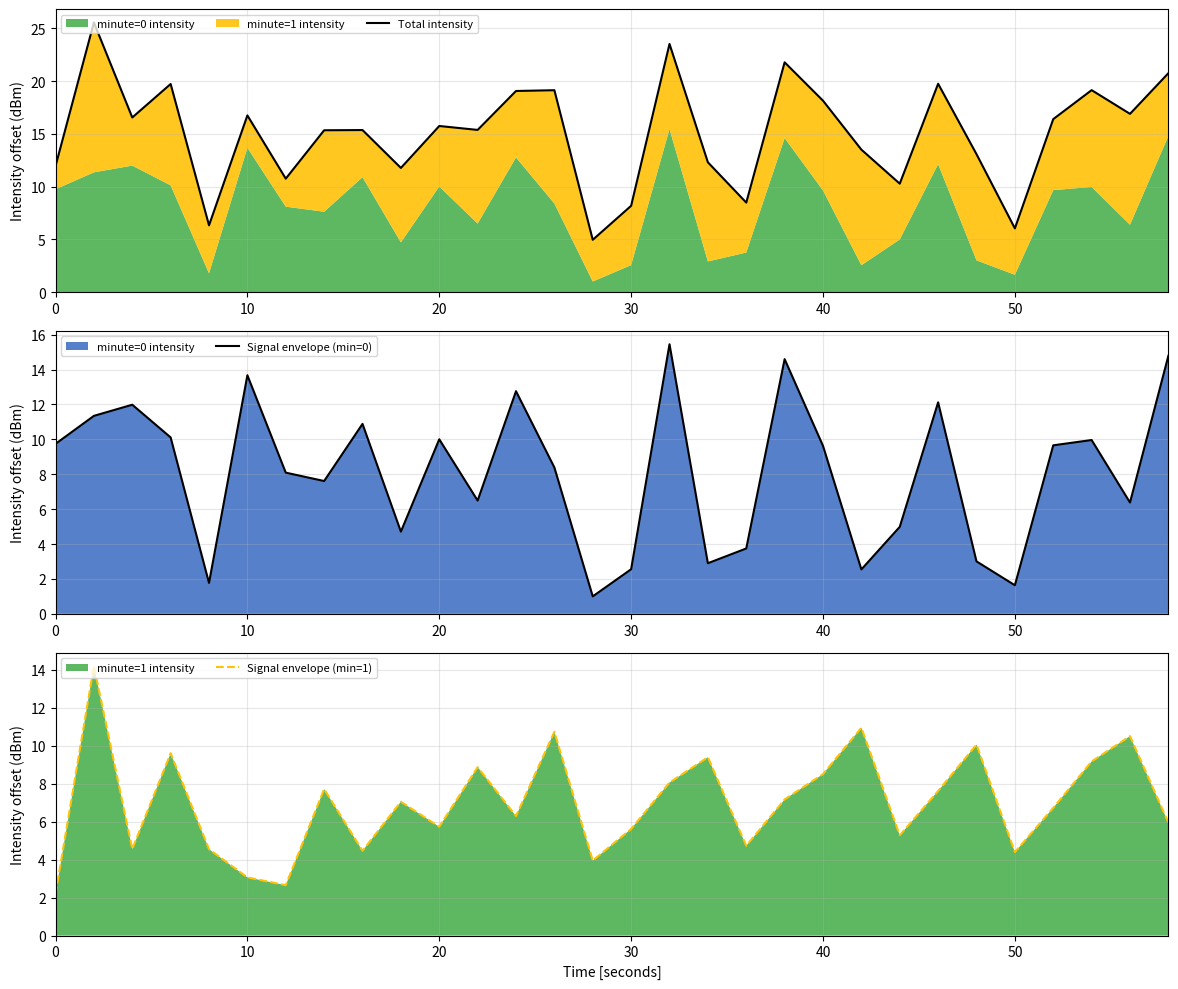

True or false: Signal envelope (min=1) and Total intensity intersect in this chart.

False